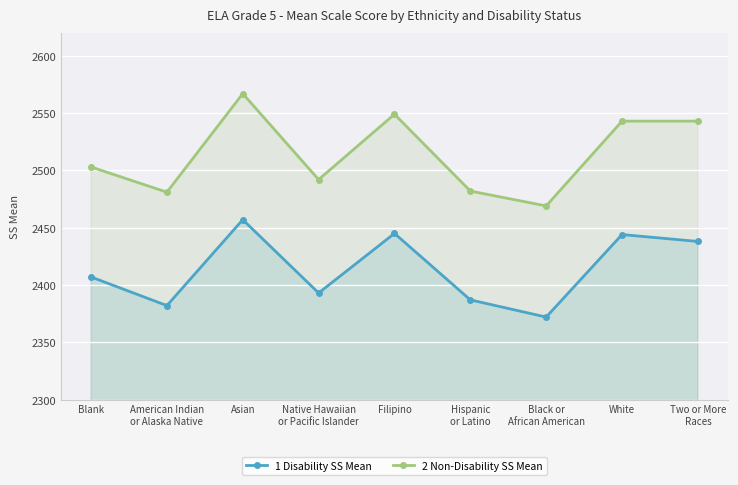

What is the label of the 1st point from the left?

Blank